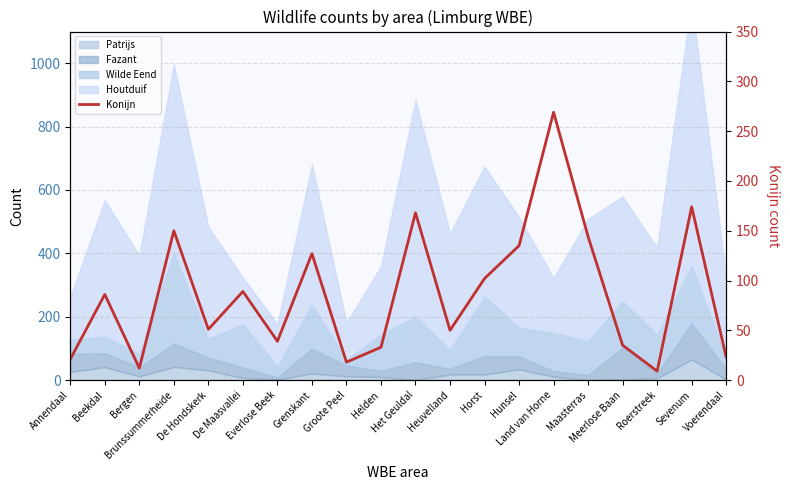

True or false: the data shows 87 at Grenskant.

False